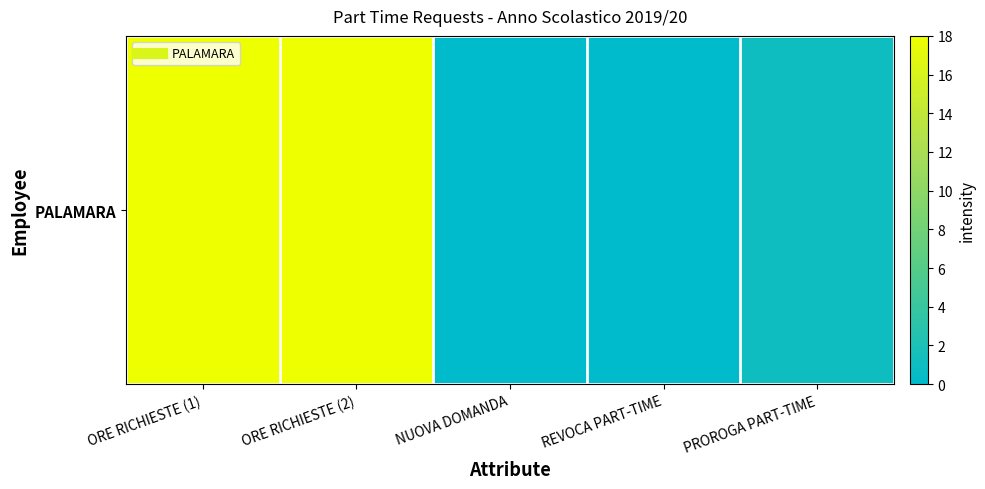

True or false: the data shows 1 at PROROGA PART-TIME.

True